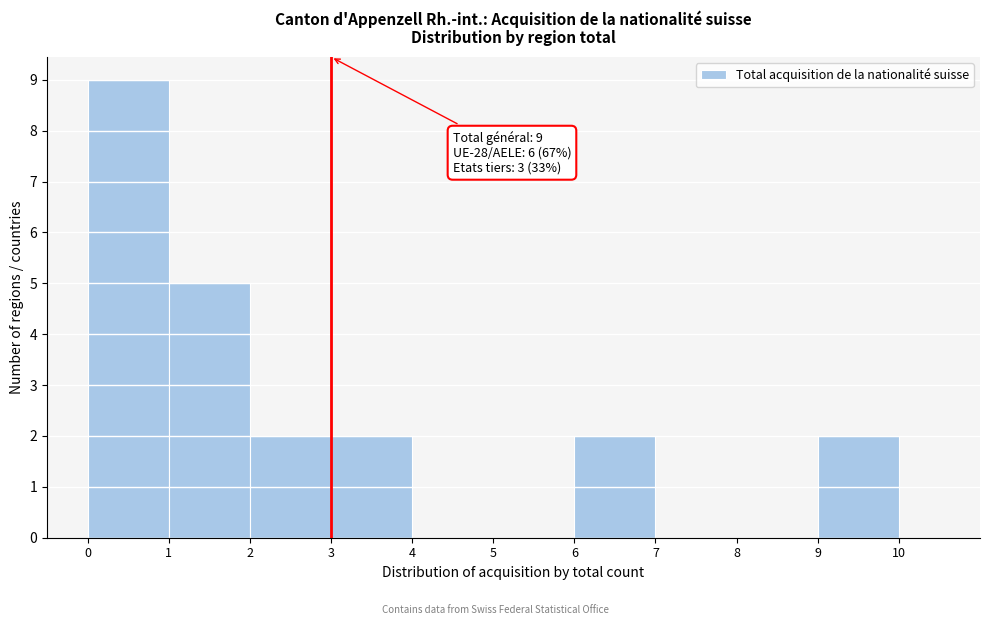

Over which range of the x-axis is the bar tallest?

0 to 1